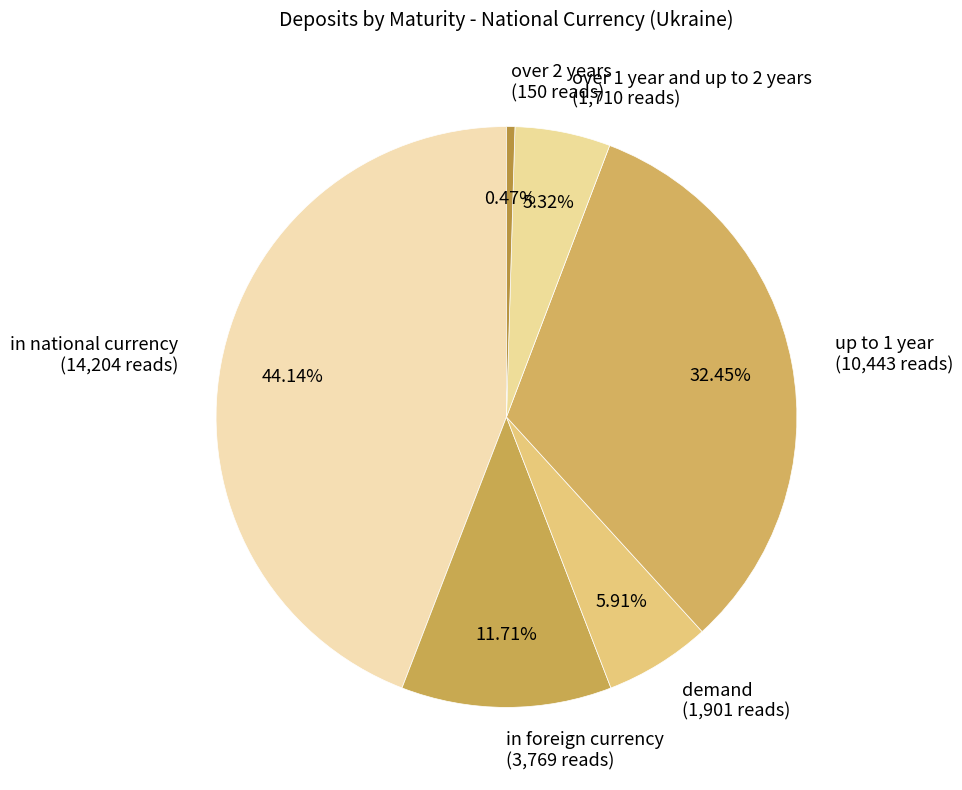

Is it true that demand is 16% of the pie?

False